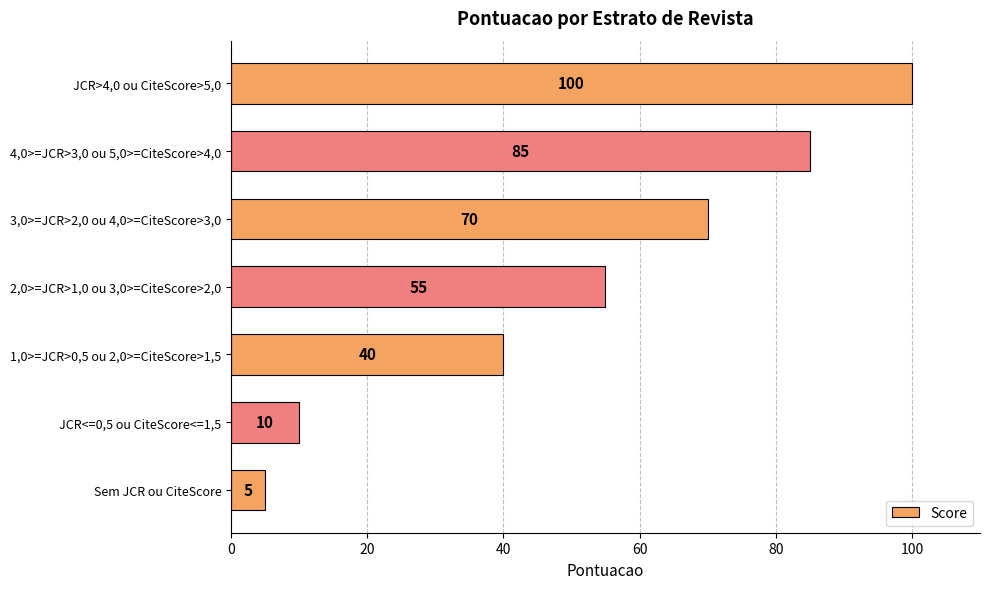

The chart shows a value of 5 at Sem JCR ou CiteScore. True or false?

True